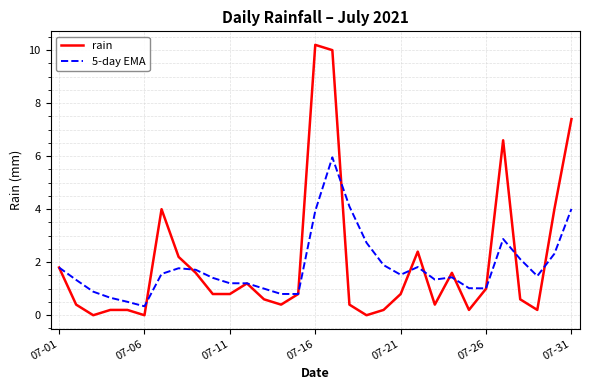

What is the minimum value for 5-day EMA?

0.3